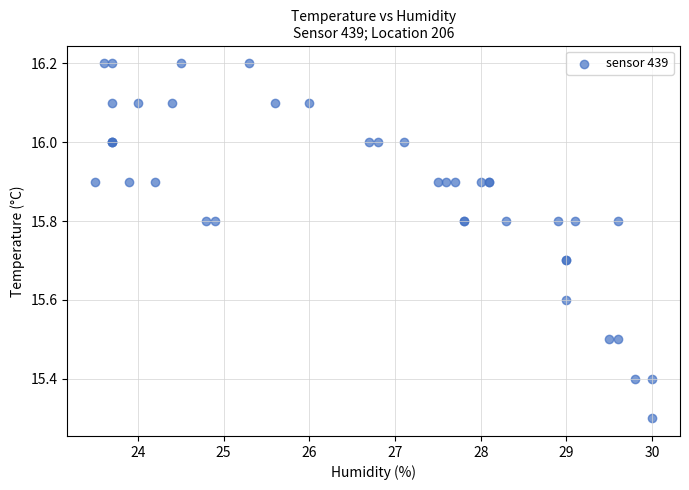

What Y value in the scatter plot is closest to 15?

15.3